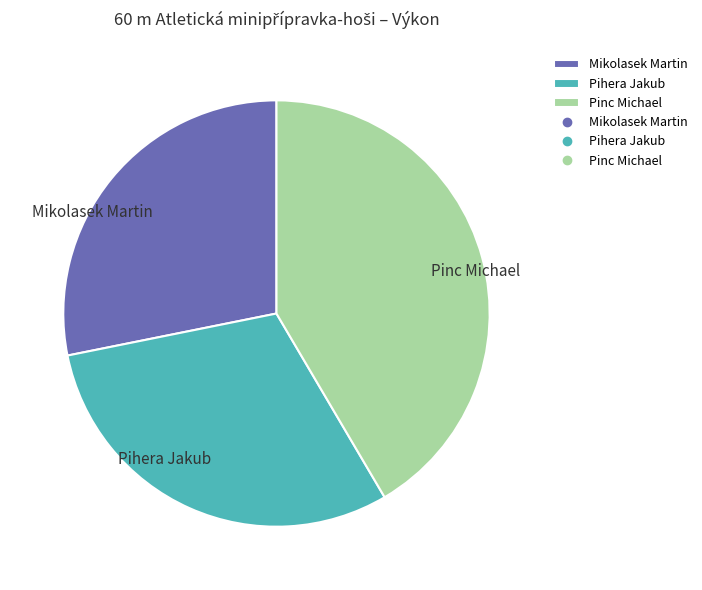

Is Pinc Michael the majority of the pie?

No